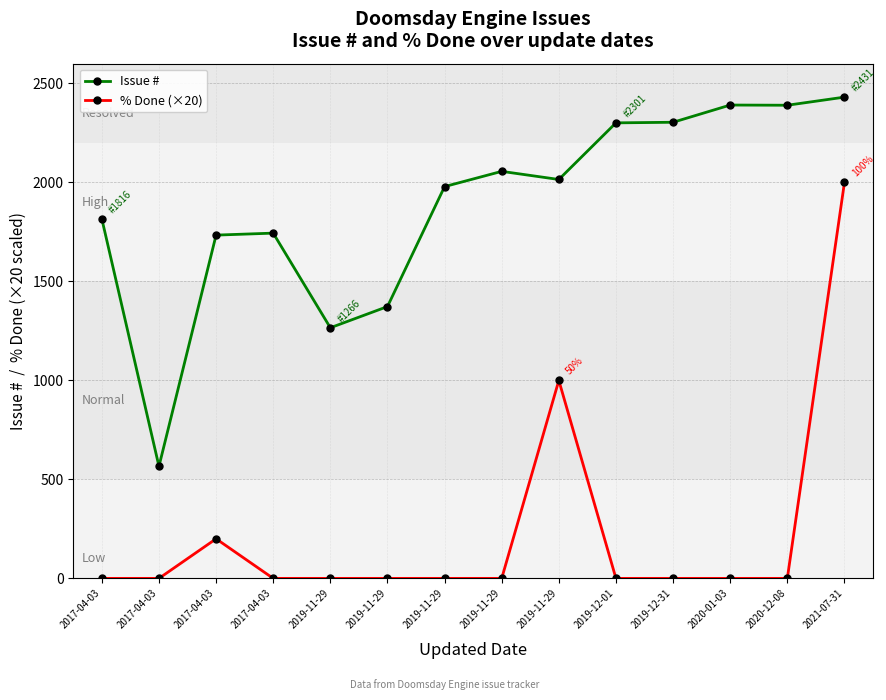

At which category does Issue # reach its first local valley?

2017-04-03